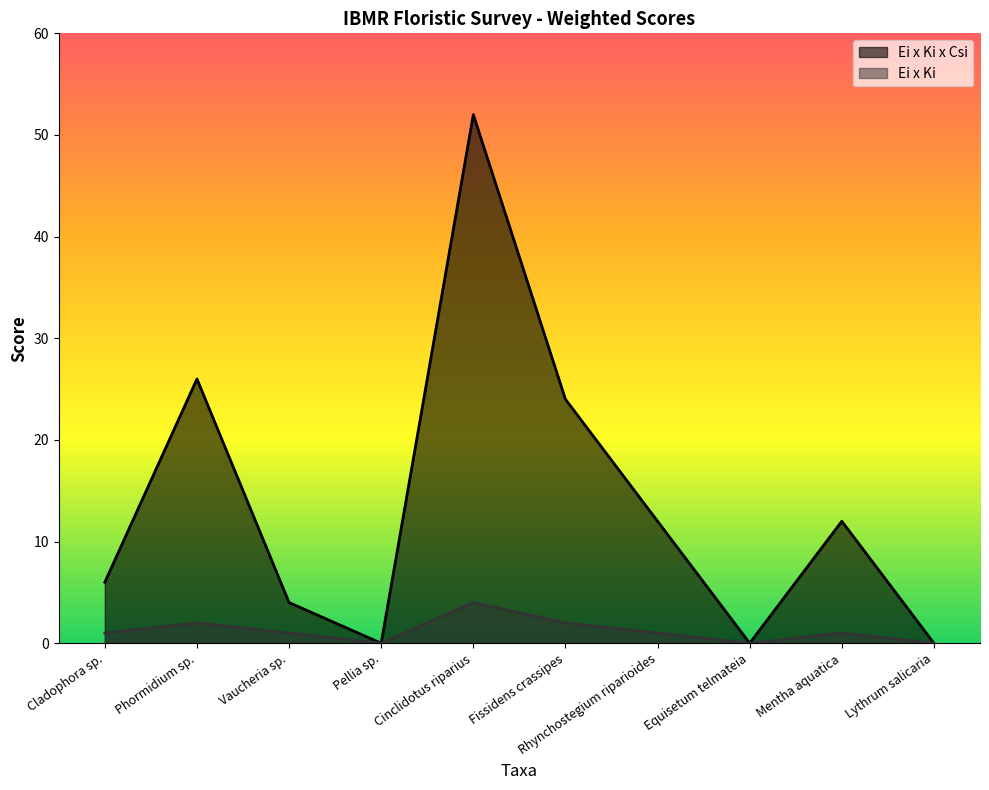

Does the chart have visible grid lines?

No